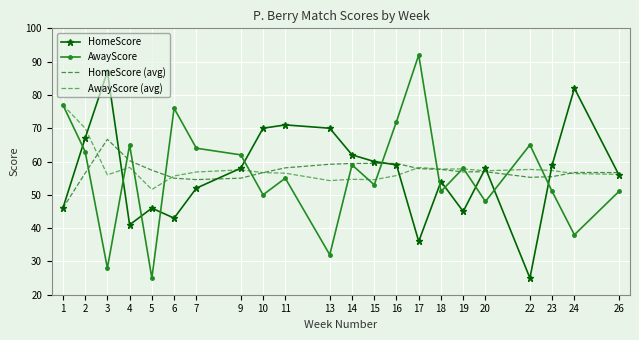

At which label does HomeScore reach its peak?

3